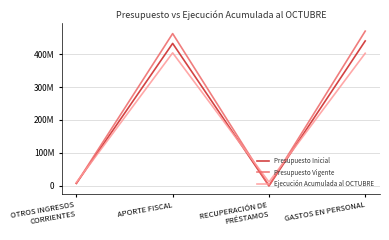

What are all the series names shown in the legend?

Presupuesto Inicial, Presupuesto Vigente, Ejecución Acumulada al OCTUBRE